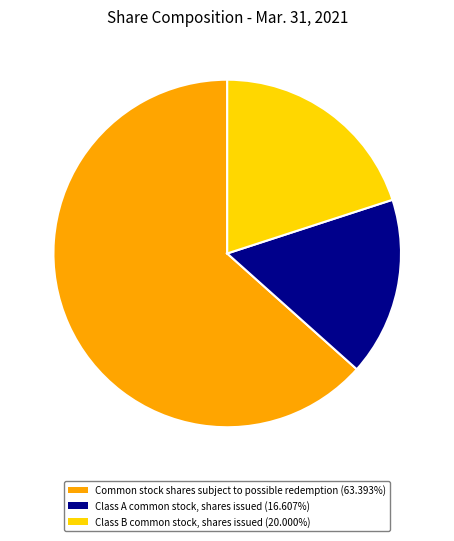

Approximately how many times larger is the value at Class B common stock, shares issued (20.000%) compared to Common stock shares subject to possible redemption (63.393%)?

0.3